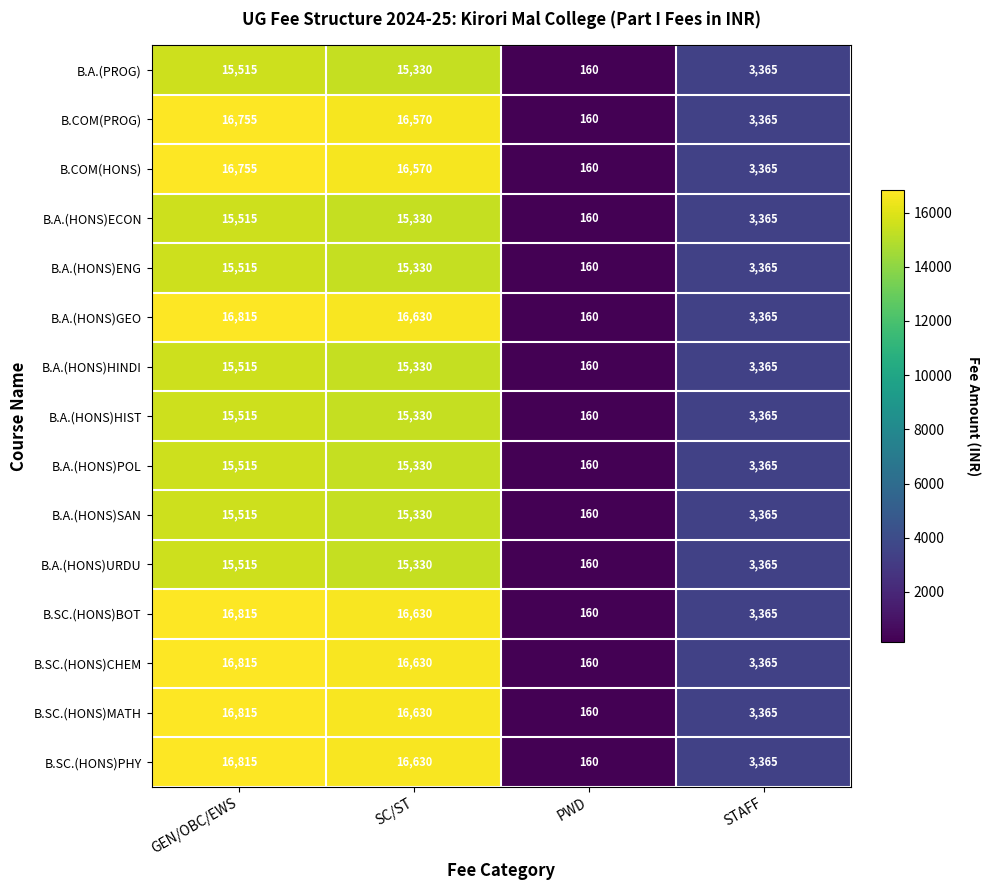

What is the approximate value of B.SC.(HONS)PHY at PWD, to the nearest 10?

160